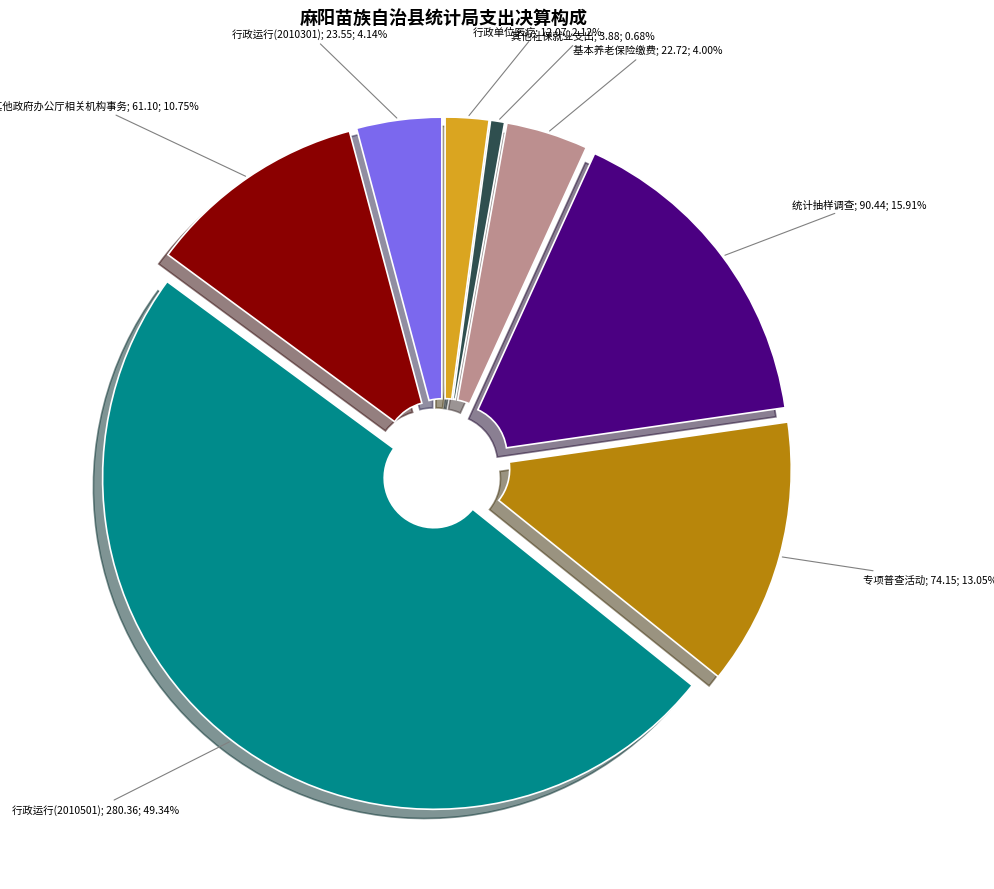

How many segments does this pie chart have?

8